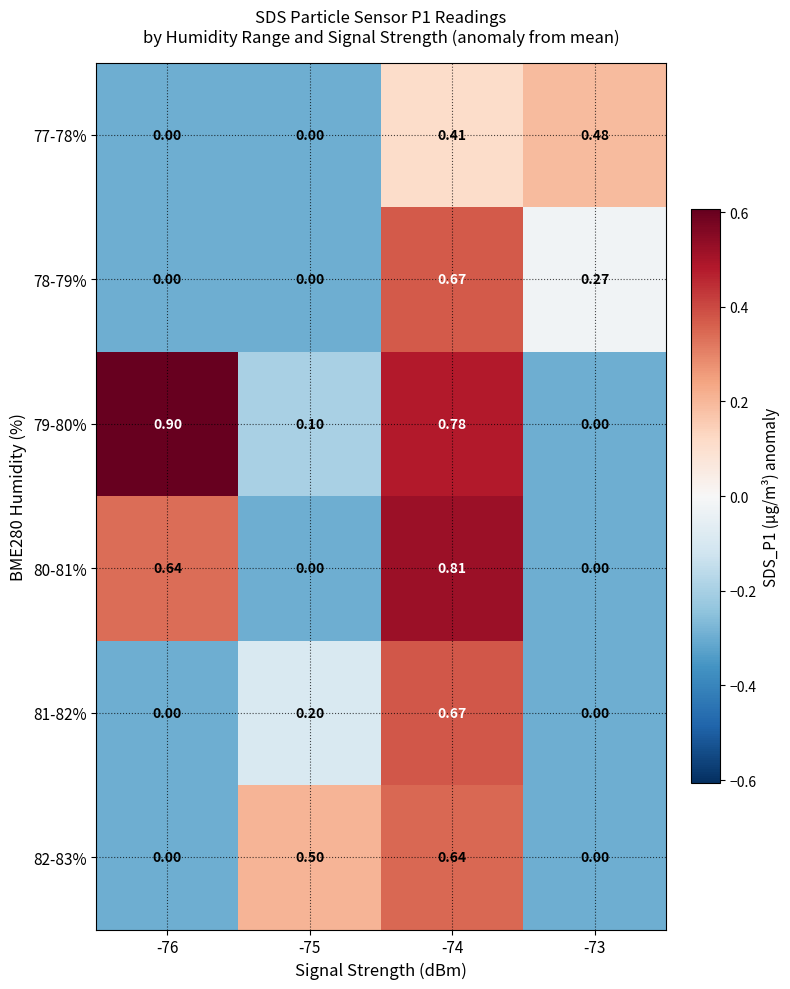

Is the value of 79-80% at -76 greater than the value of 81-82% at -76?

Yes